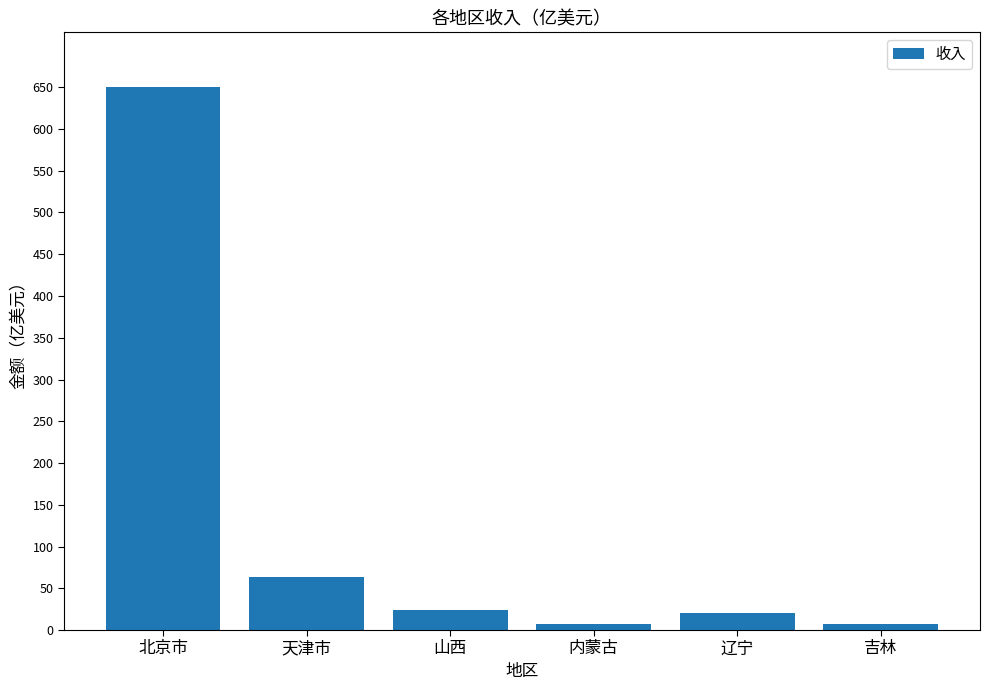

Does the chart contain any negative values?

No